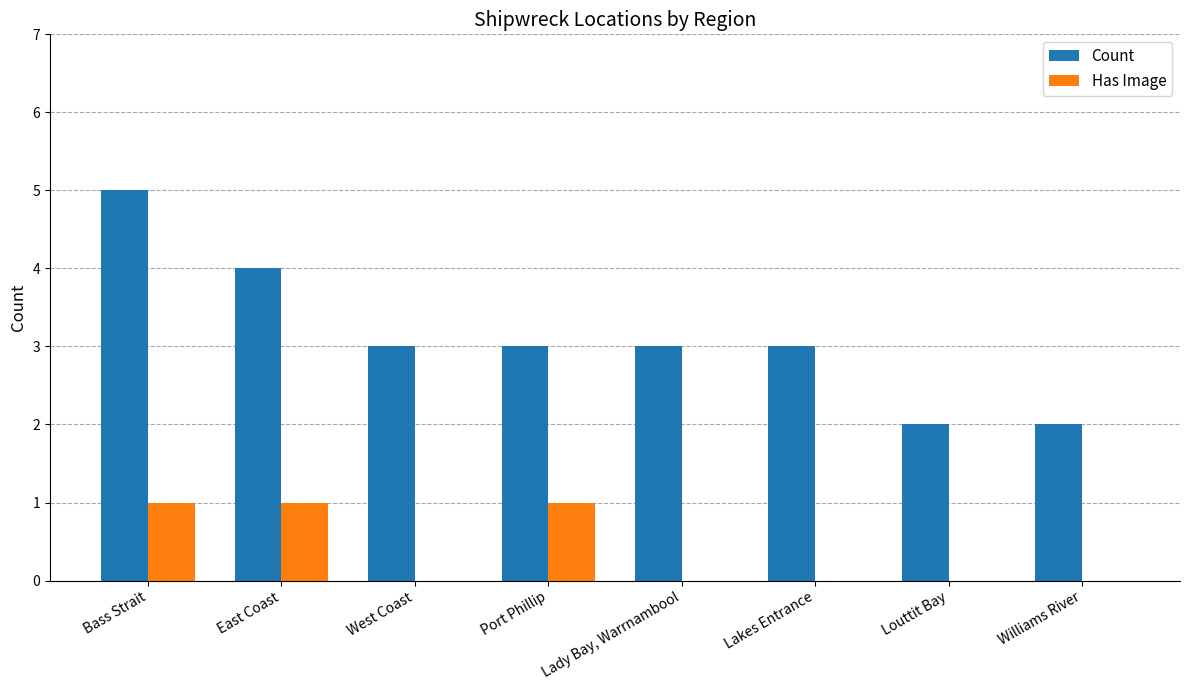

Are the bars horizontal?

No